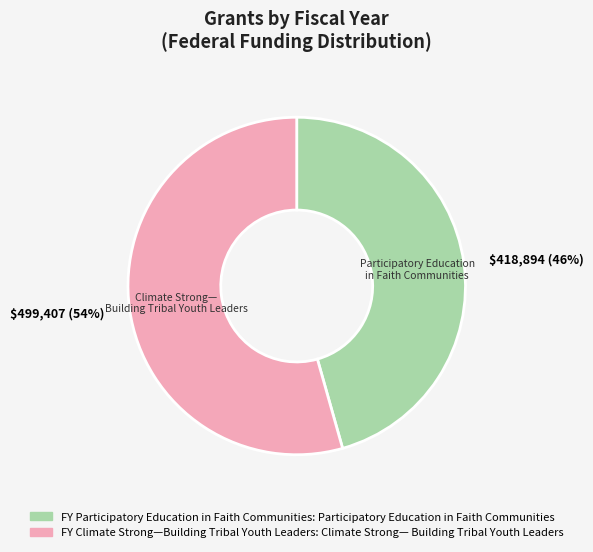

To the nearest percent, what portion does Participatory Education in Faith Communities represent?

46%